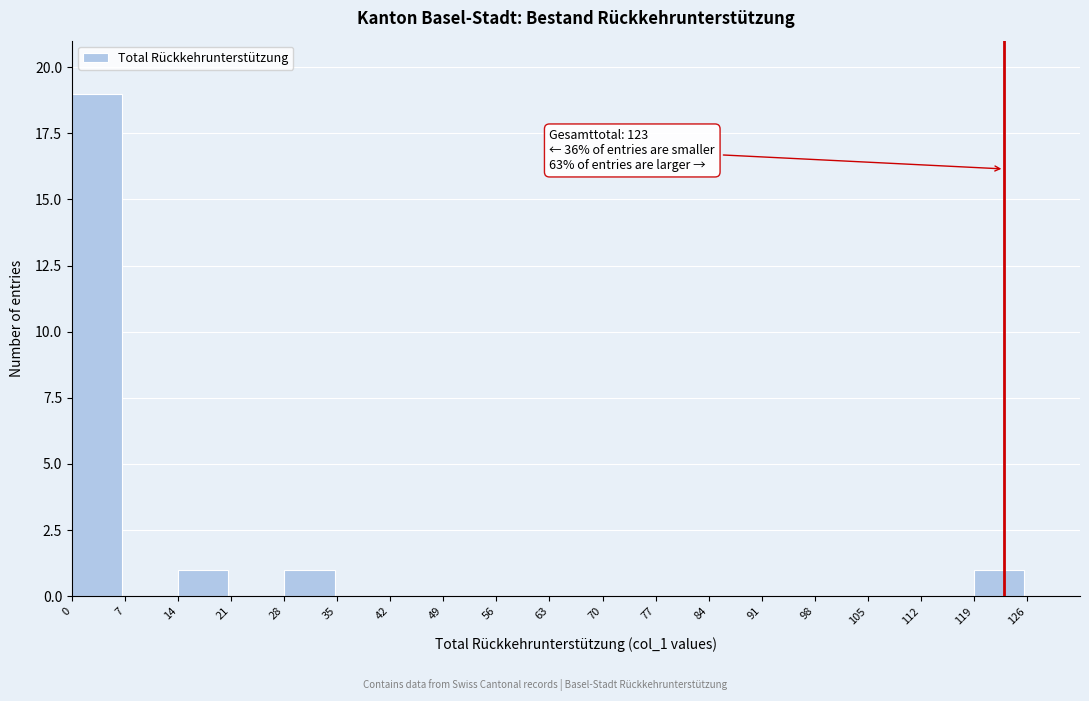

Which range on the x-axis has the tallest bar?

0 to 7